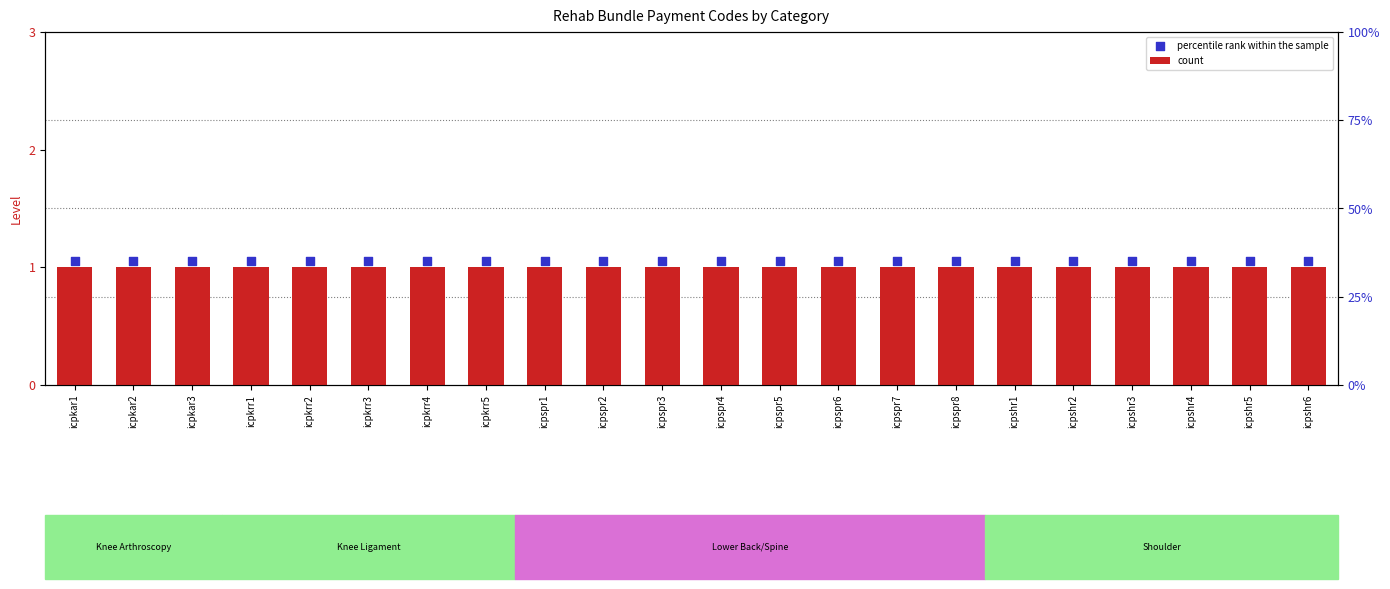

Is the value of percentile rank within the sample at icpkrr5 greater than the value of count at icpspr7?

Yes